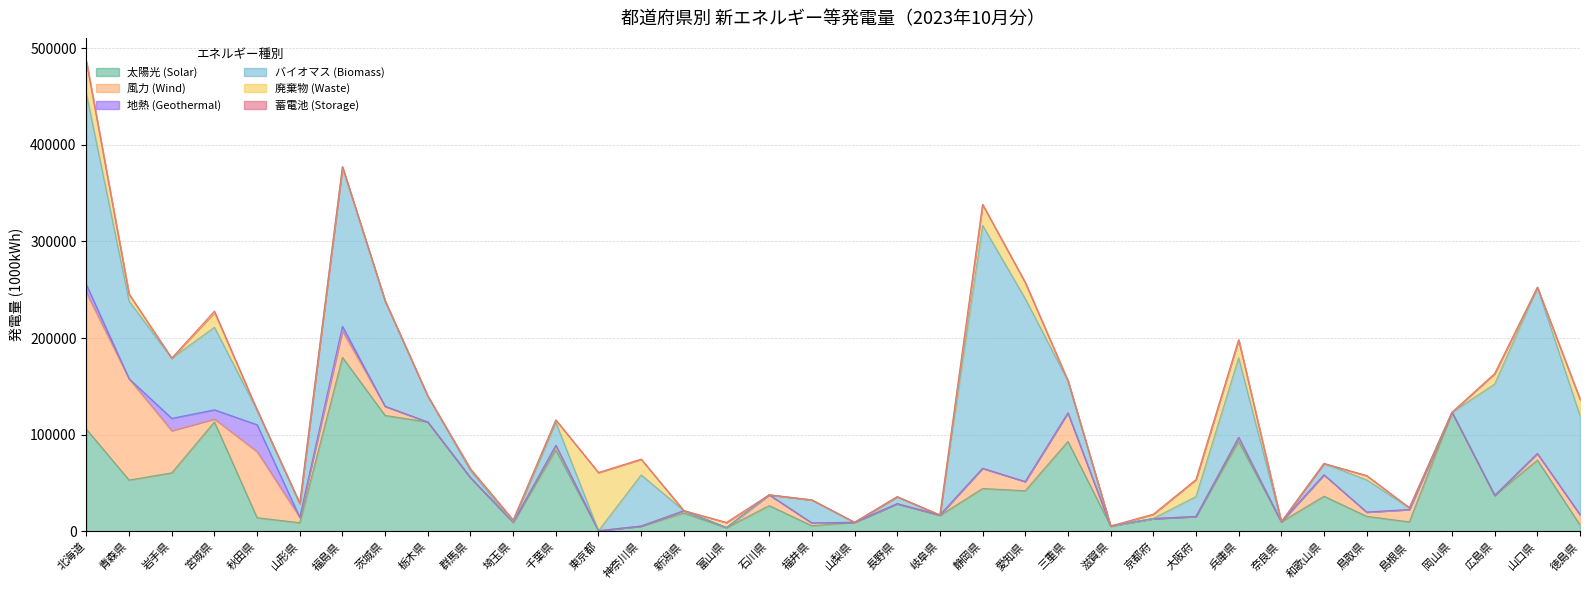

What is the total value across all series at 茨城県?

238507.2